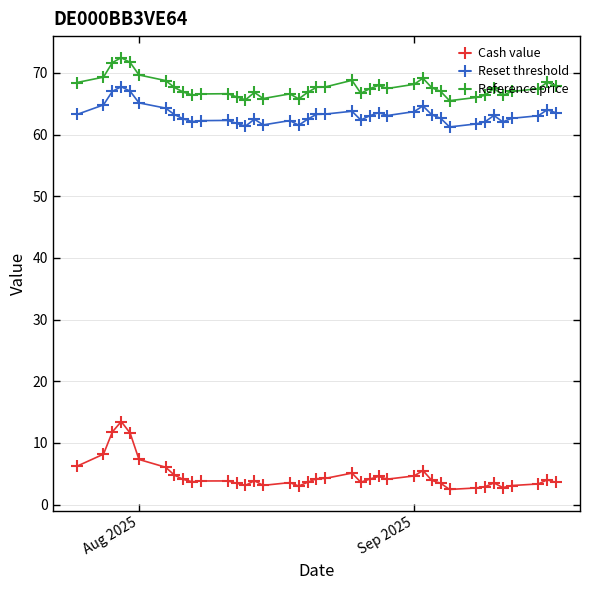

What is the value of the Reference price point at the 21st from the left?

67.7